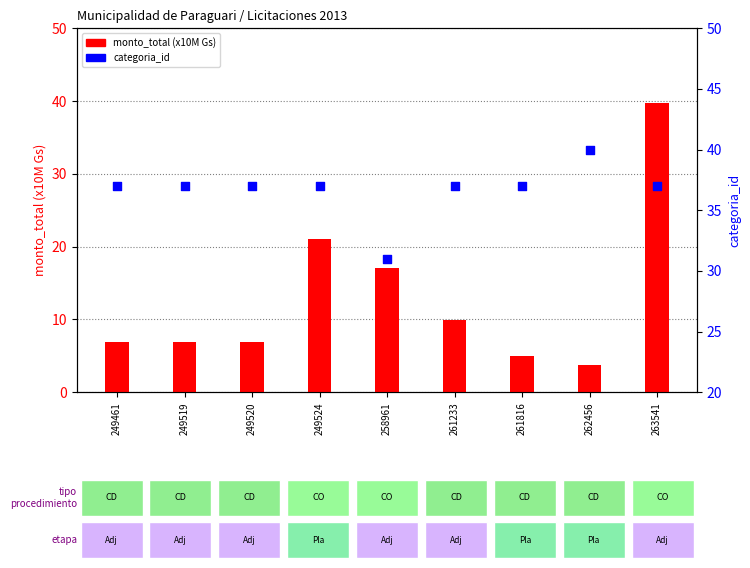

Which series contains the highest Y value?

categoria_id